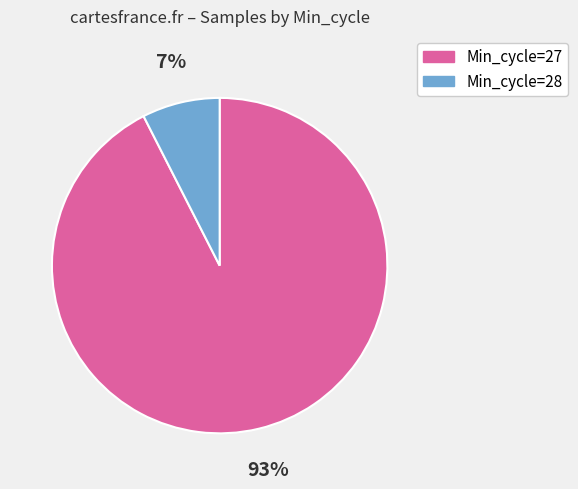

Is there any slice that represents more than half of the pie?

Yes